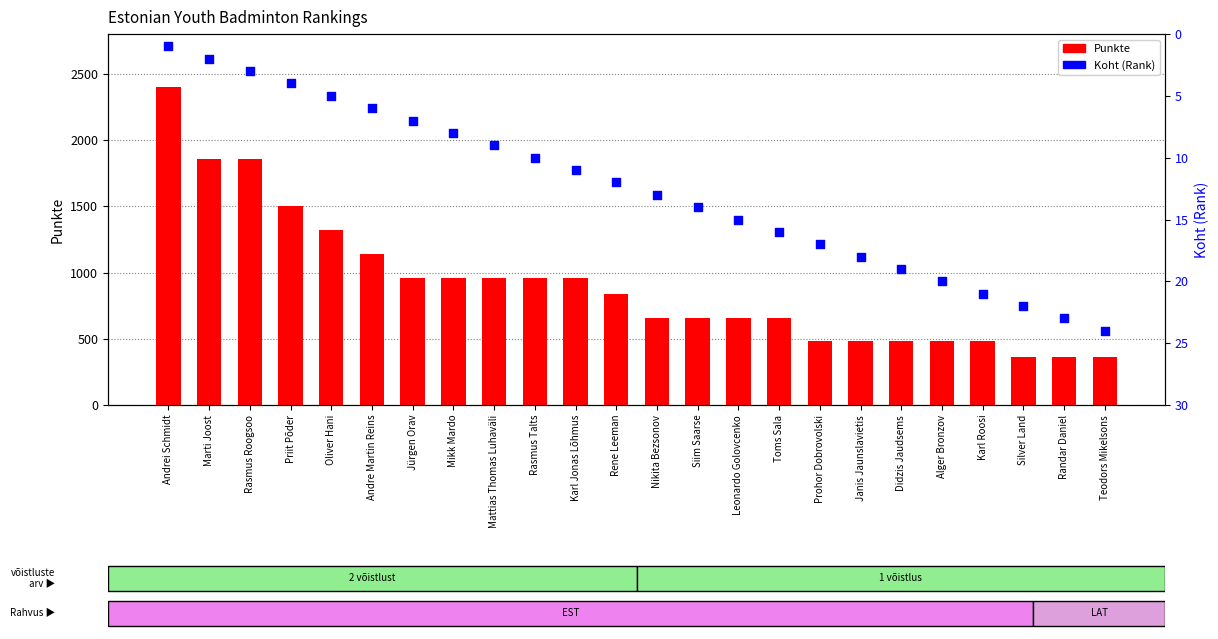

What are all the series names shown in the legend?

Punkte, Koht (Rank)